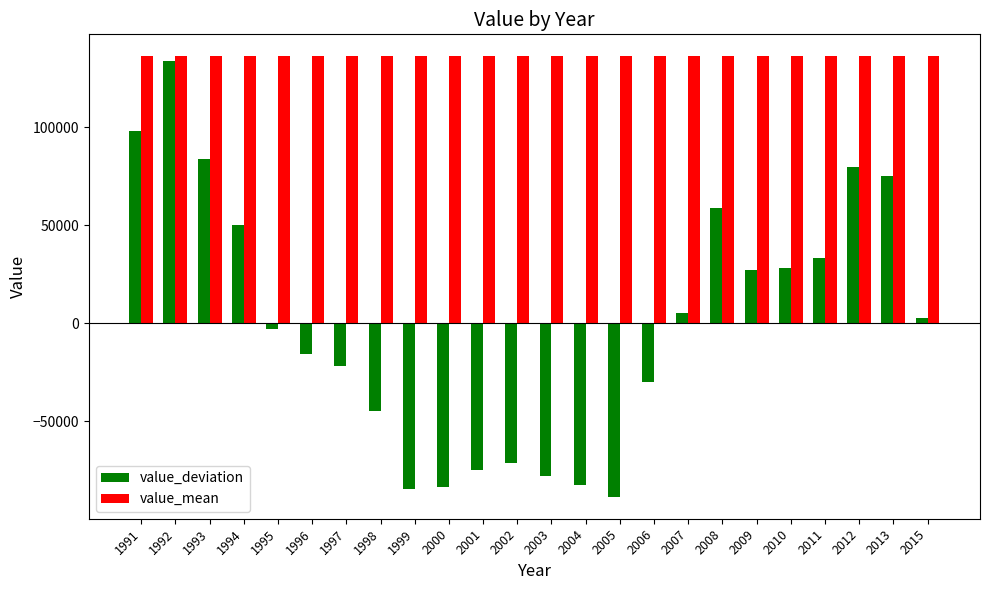

Rank the series at 2004 from lowest to highest value.

value_deviation, value_mean